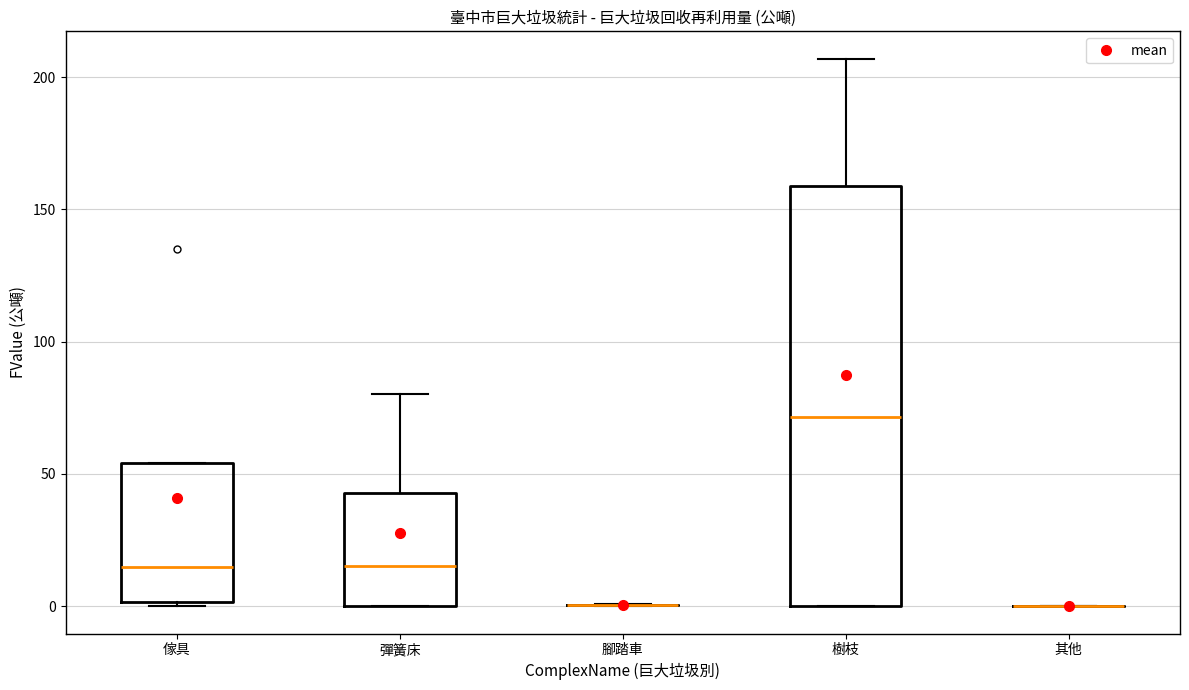

Reading left to right, read every box against the y-axis: the position of its median line, the range the box covers, and the ends of its whiskers. The values are not printed on the chart, so give them approximately, as read against the axis.

傢具: median 15, box 0 to 55, whiskers 0 (just below the box's lower edge) to 55
彈簧床: median 15, box 0 to 45, whiskers 0 to 80
腳踏車: box collapsed to a line at 0, whiskers 0 to 0
樹枝: median 70, box 0 to 160, whiskers 0 to 205
其他: box collapsed to a line at 0, whiskers 0 to 0